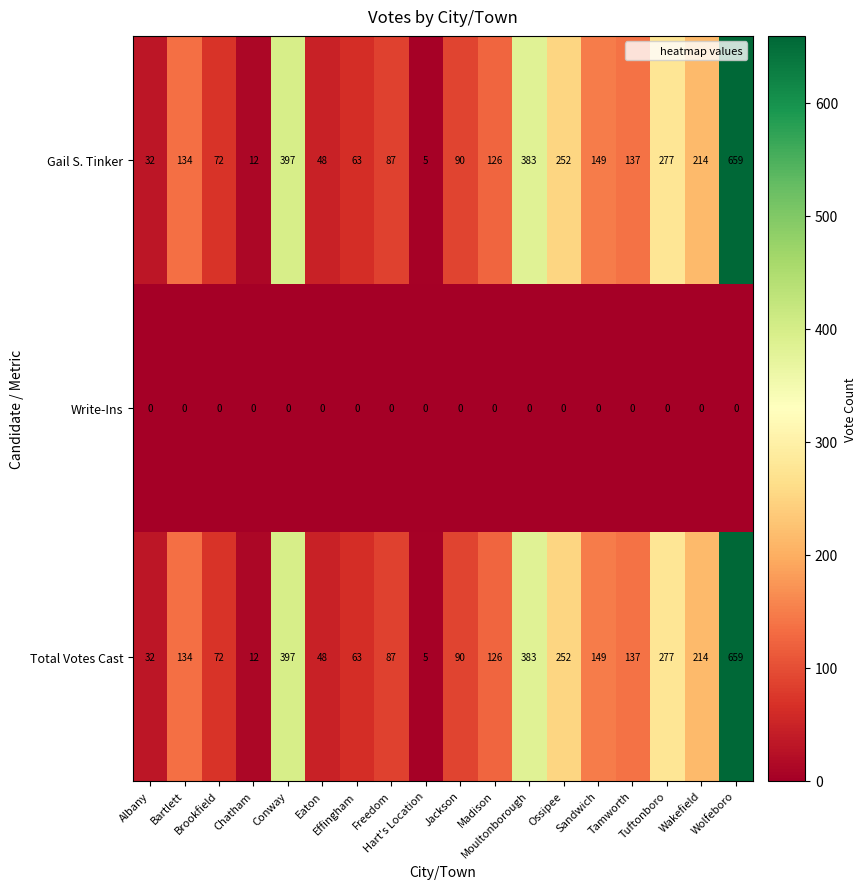

At how many categories does at least one series exceed 325?

3